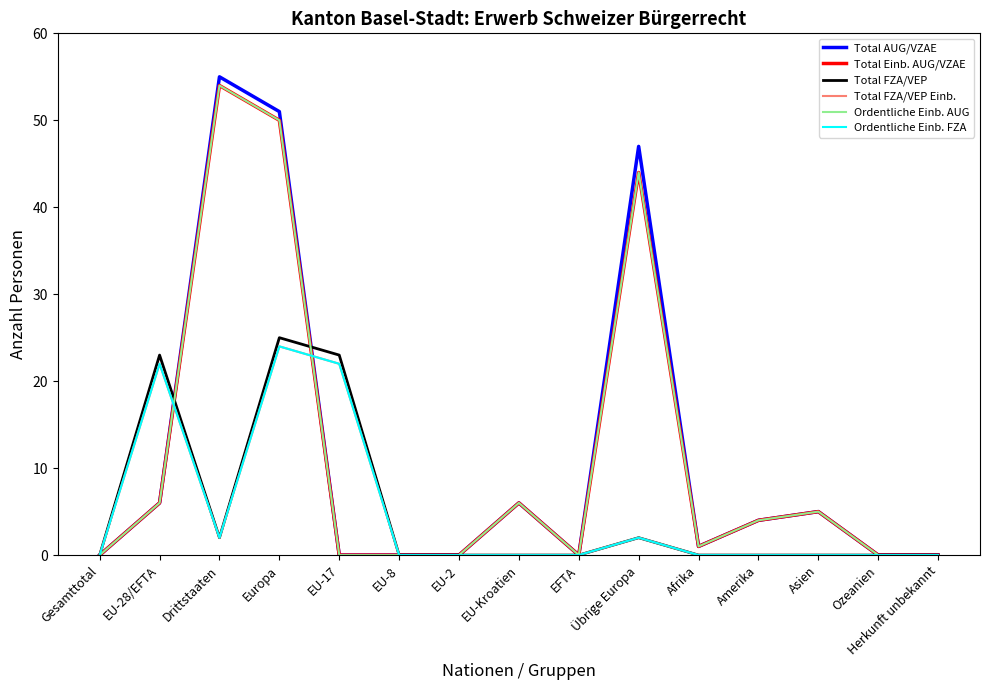

Does the chart have visible grid lines?

No